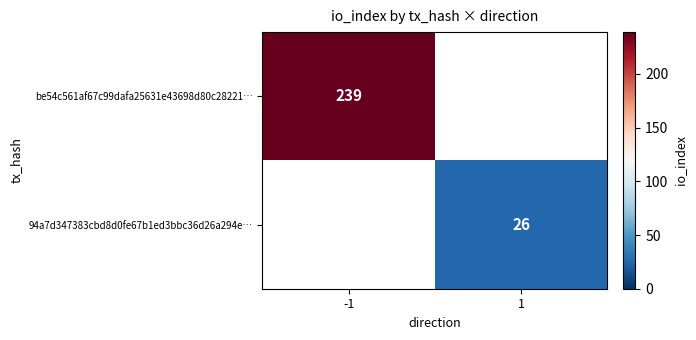

The value of be54c561af67c99dafa25631e43698d80c28221… at -1 is 239. True or false?

True